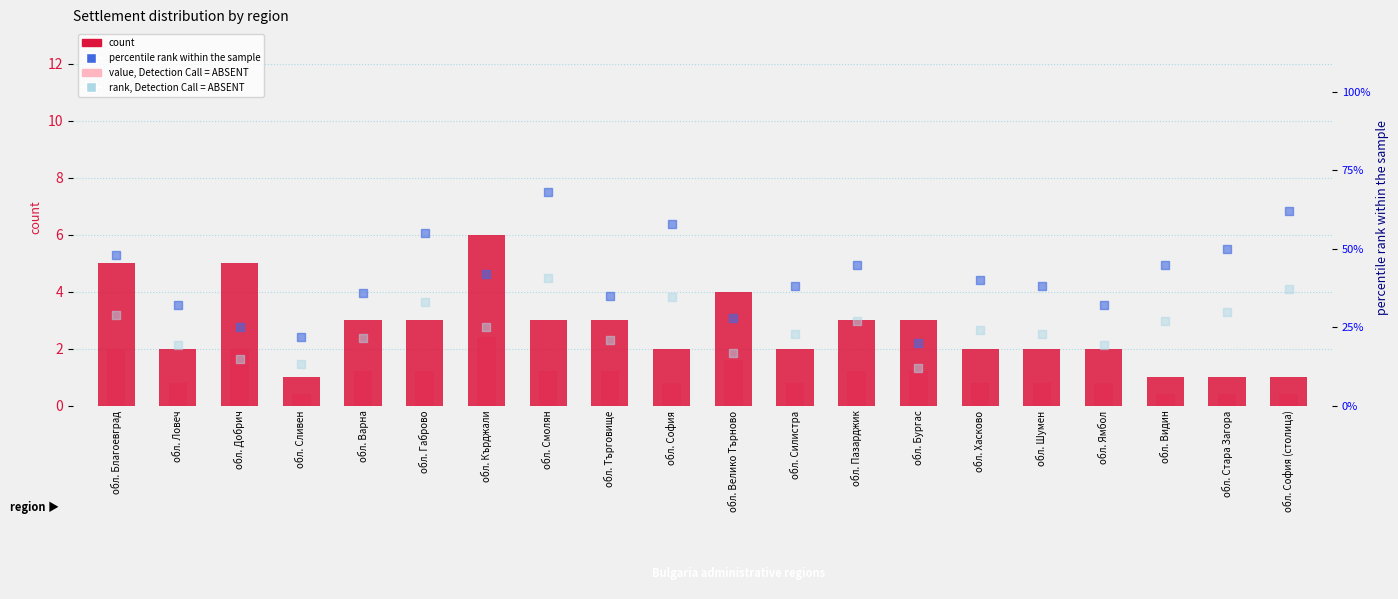

Which series contains the lowest Y value?

value, Detection Call = ABSENT